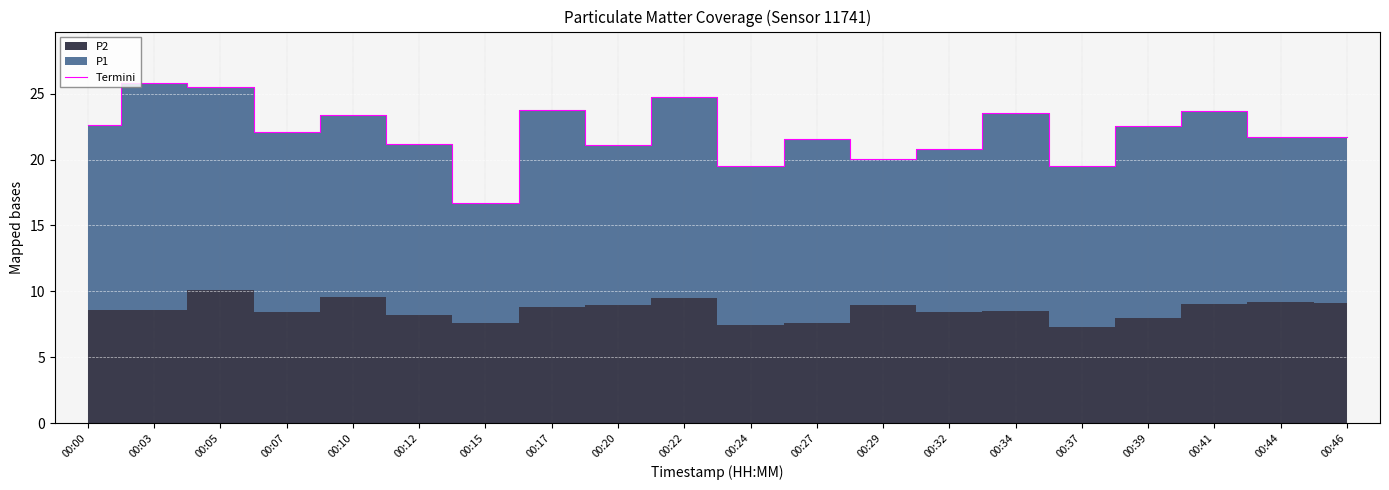

How many lines are shown in the chart?

1